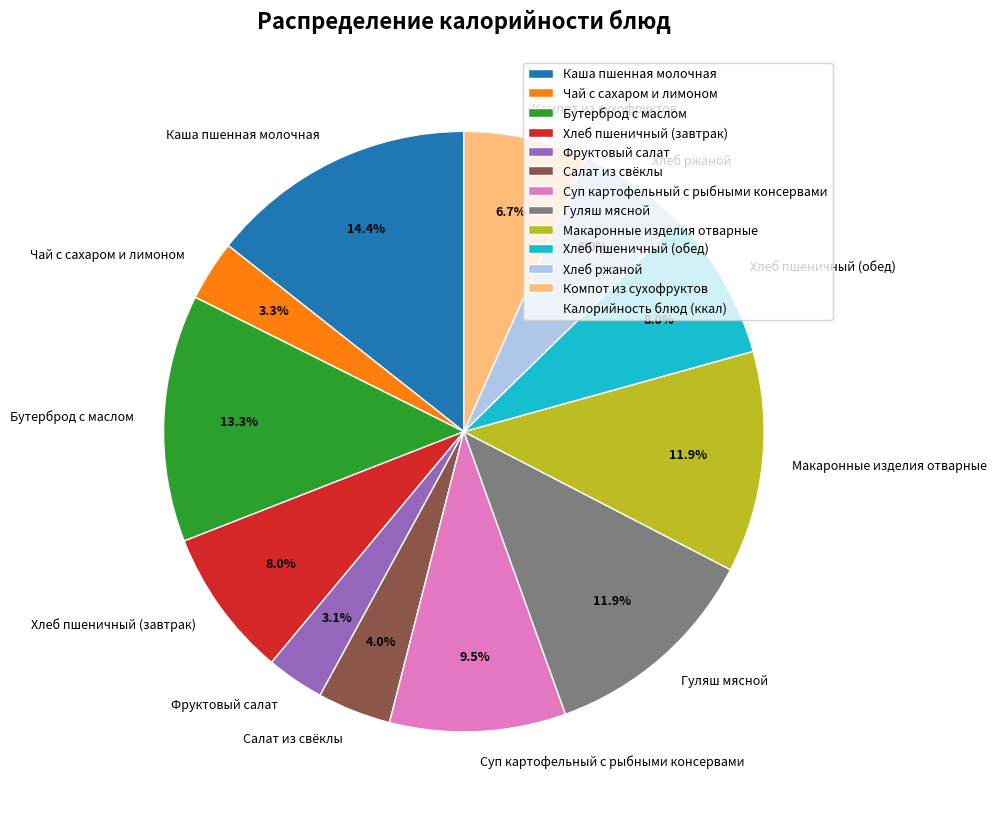

Between Хлеб пшеничный (обед) and Компот из сухофруктов, which is larger?

Хлеб пшеничный (обед)